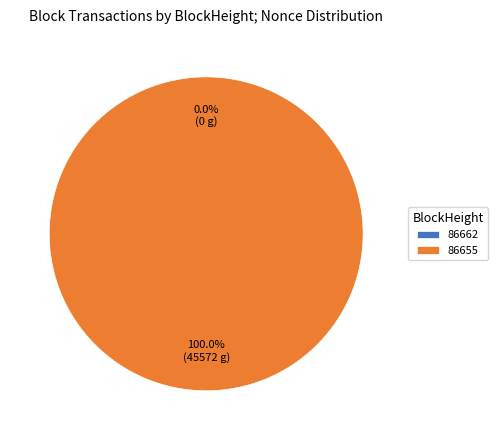

To the nearest percent, what is the difference between the 86662 and 86655 slice percentages?

100%